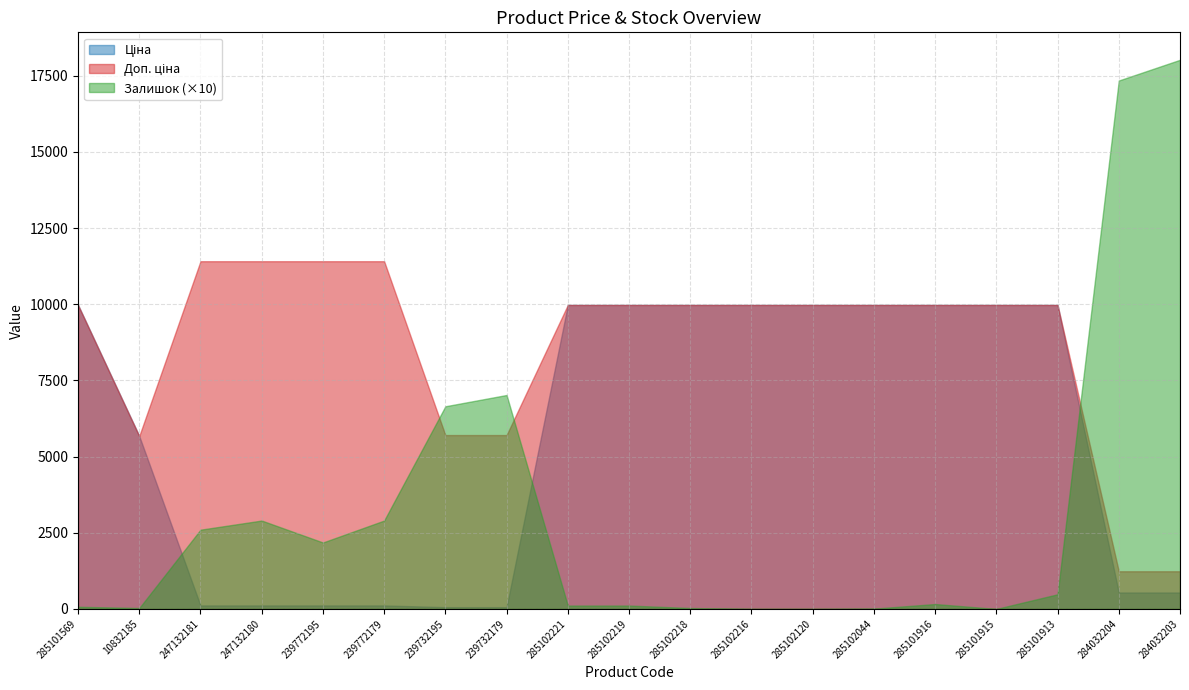

What are all the series names shown in the legend?

Ціна, Доп. ціна, Залишок